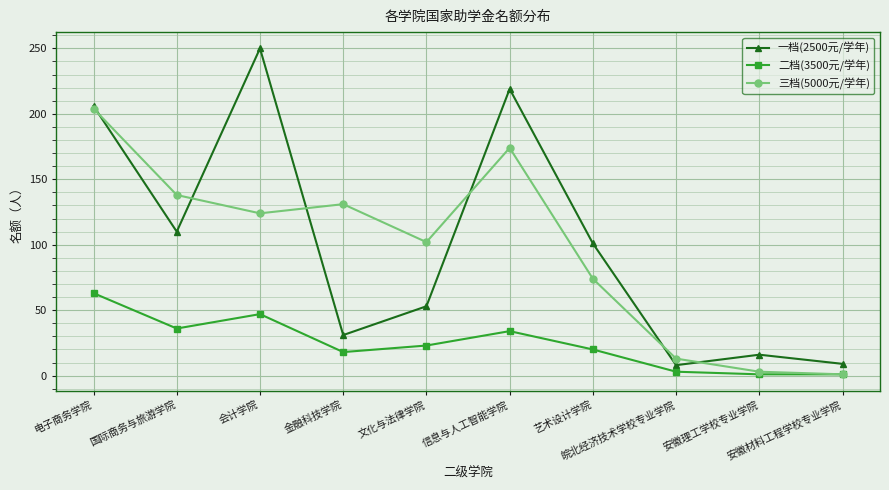

How many lines are shown in the chart?

3